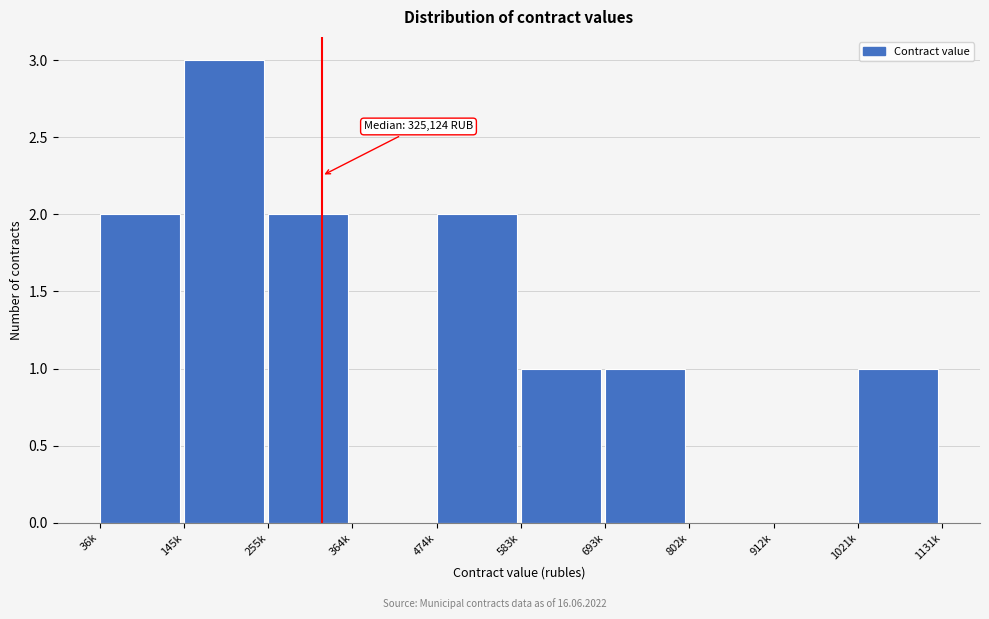

Reading left to right, list all the values displayed in this chart.

36k=2	145k=3	255k=2	364k=0	474k=2	583k=1	693k=1	802k=0	912k=0	1021k=1